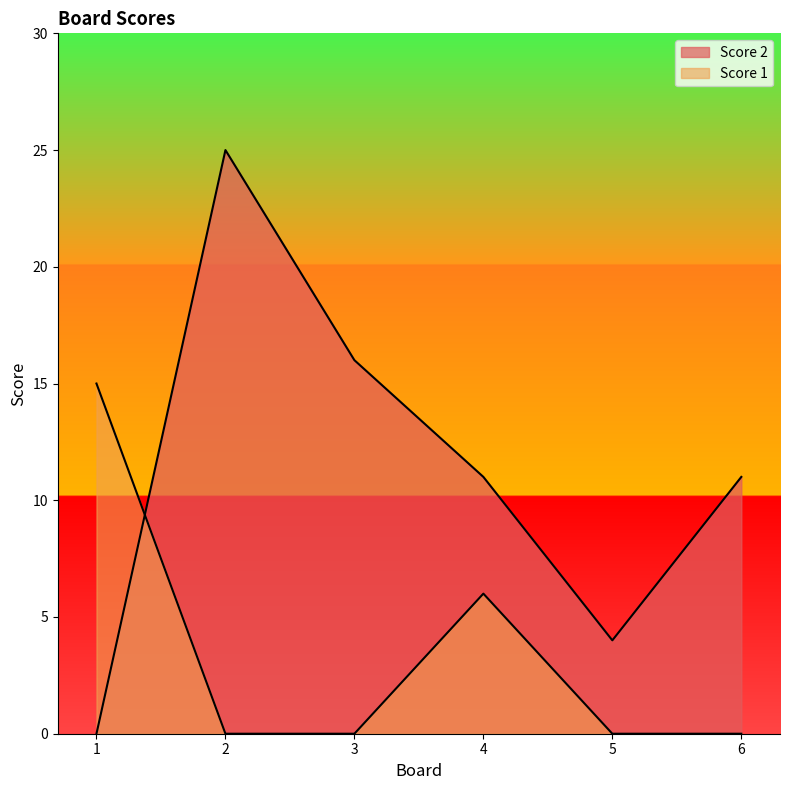

What are all the series names shown in the legend?

Score 2, Score 1